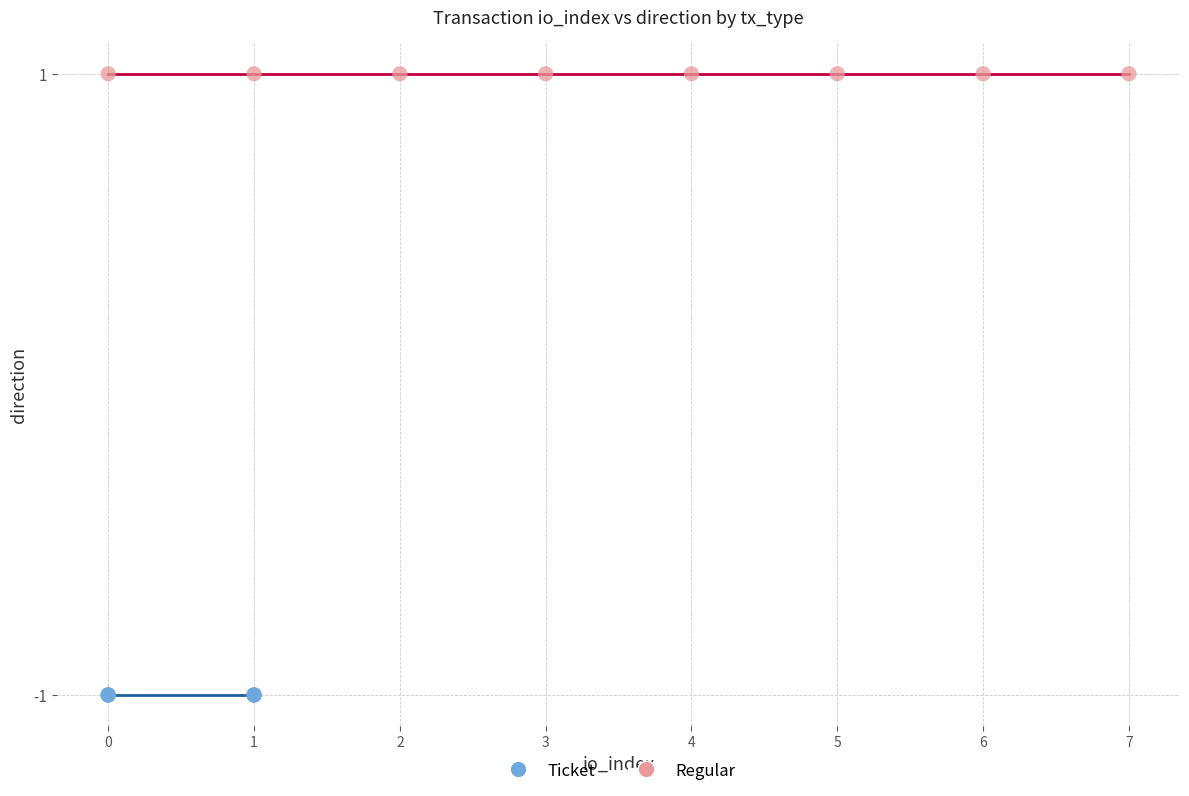

Which series reaches the minimum Y coordinate?

Ticket